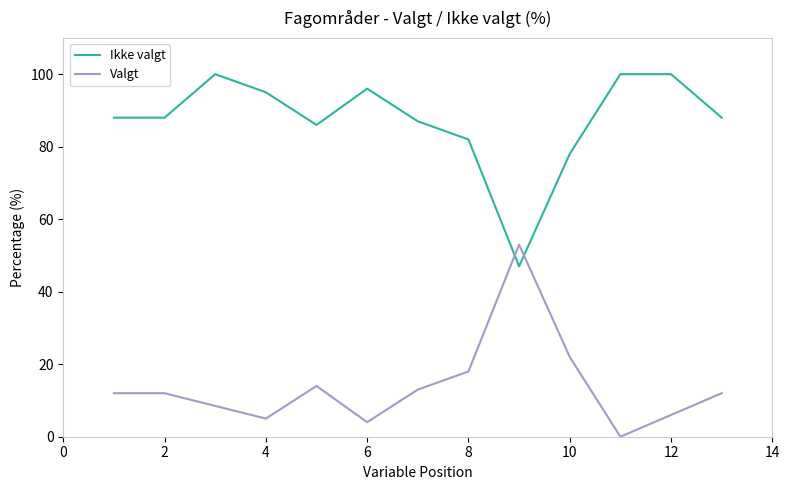

What position from the right is Ingeniør og tekniske fag?

13